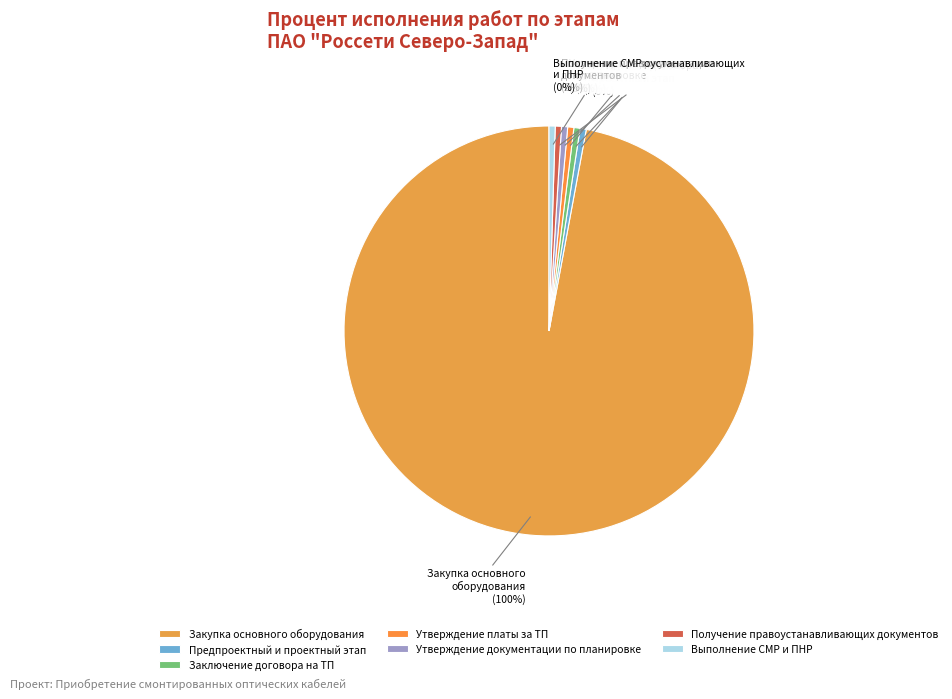

Is it true that Утверждение платы за ТП (0%) is 0% of the pie?

True